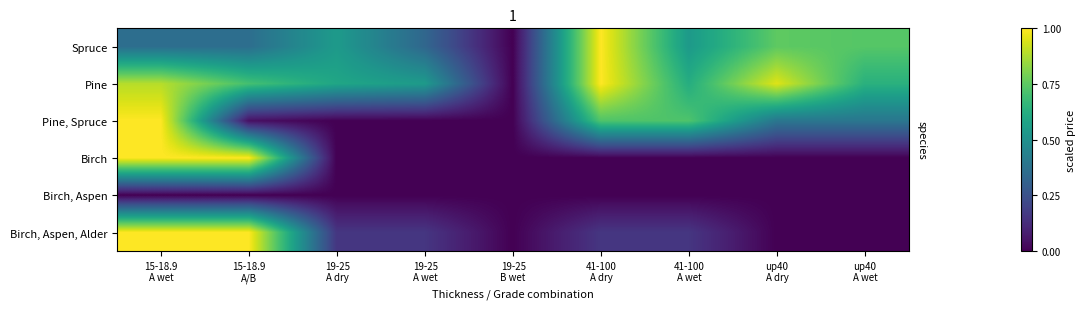

Which has a higher value, 41-100
A wet or 19-25
A wet?

41-100
A wet